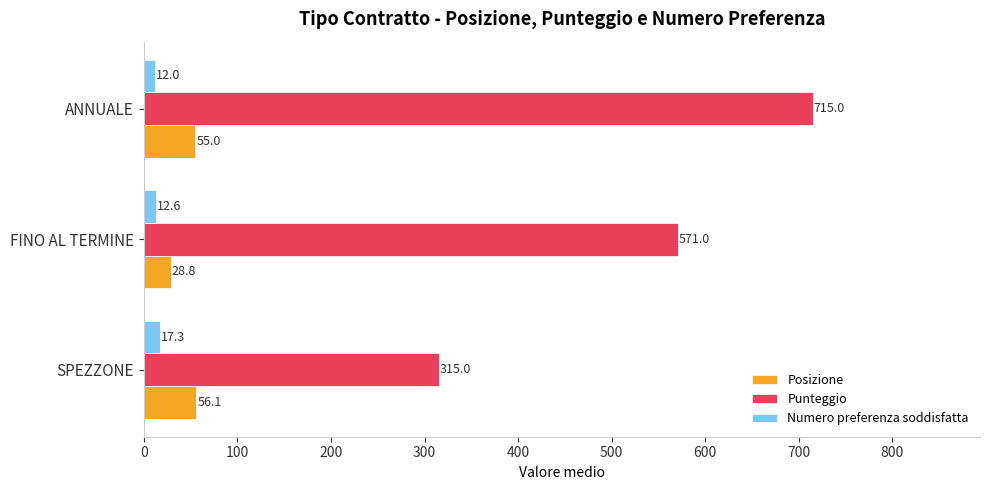

What is the difference between the highest and lowest values at FINO AL TERMINE?

558.4